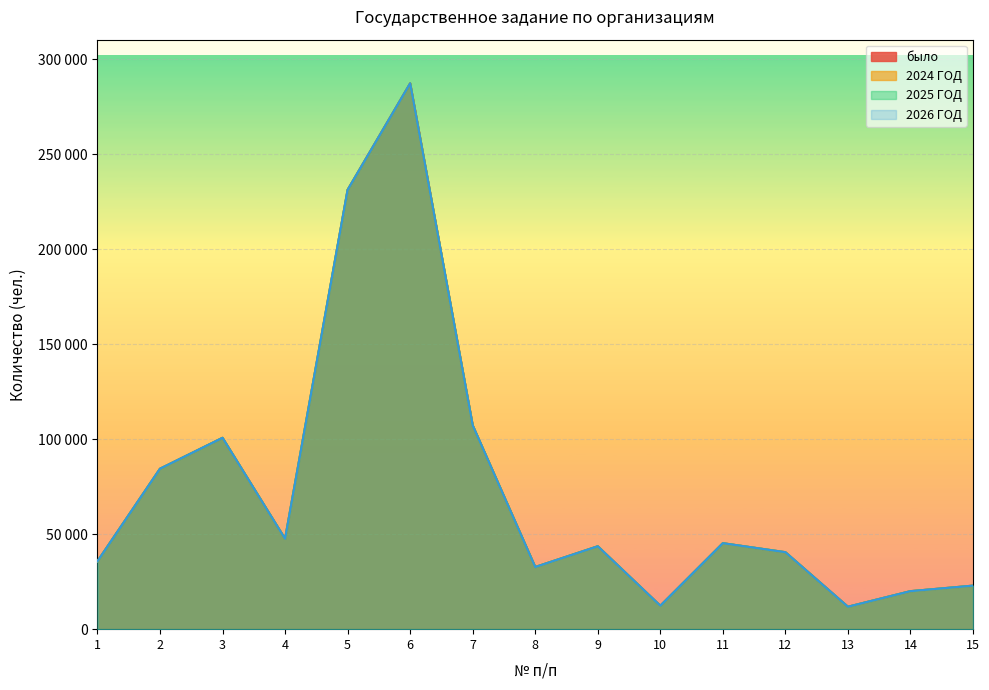

What are all the series names shown in the legend?

было, 2024 ГОД, 2025 ГОД, 2026 ГОД